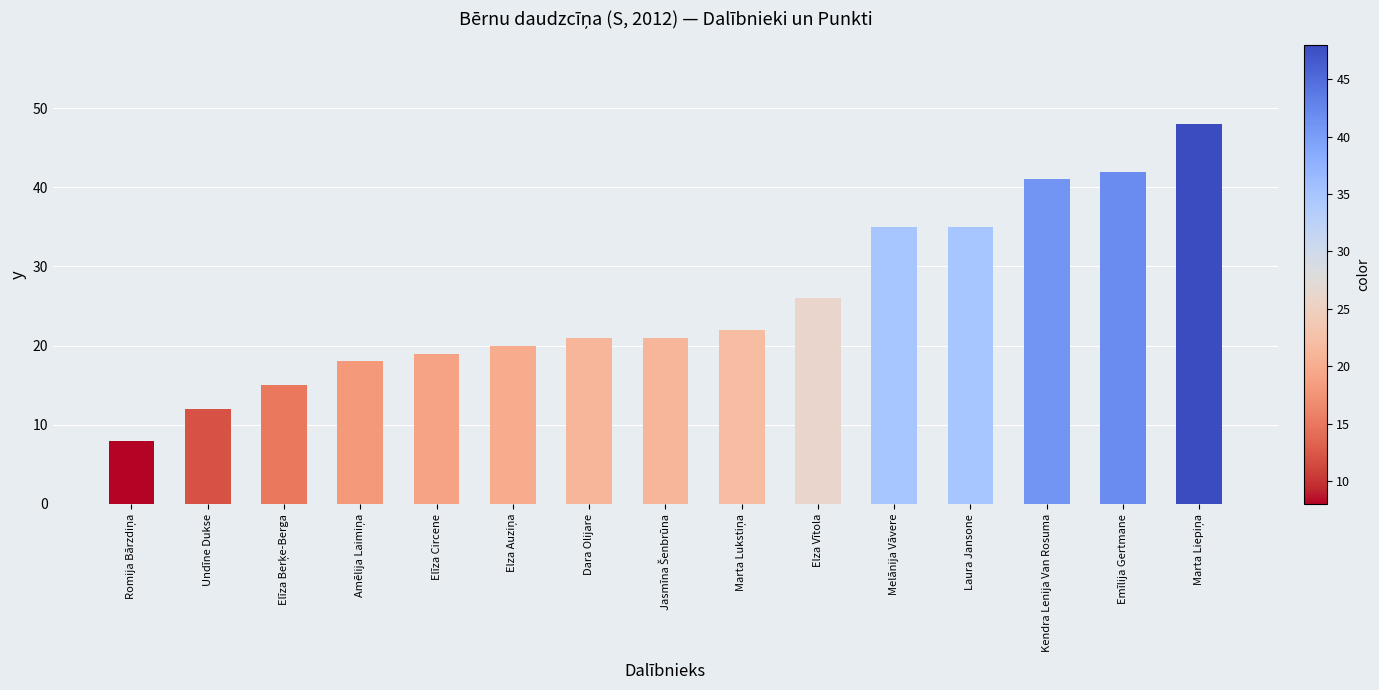

Does the chart contain stacked bars?

No